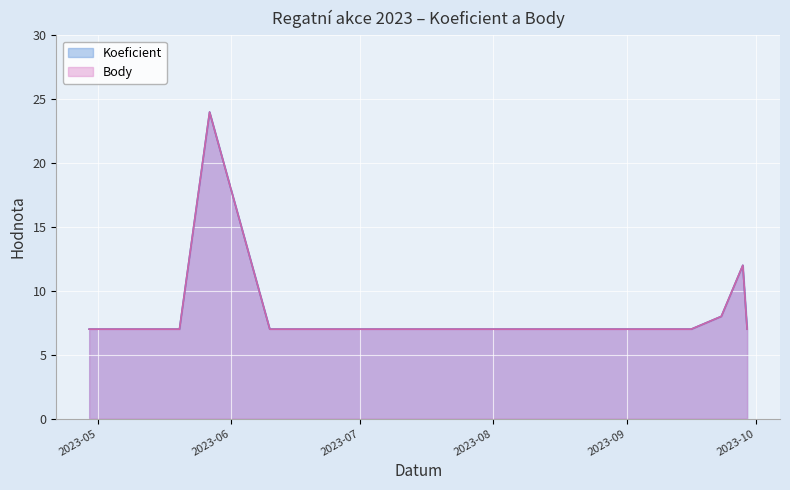

Which series has the largest total across all categories?

Koeficient